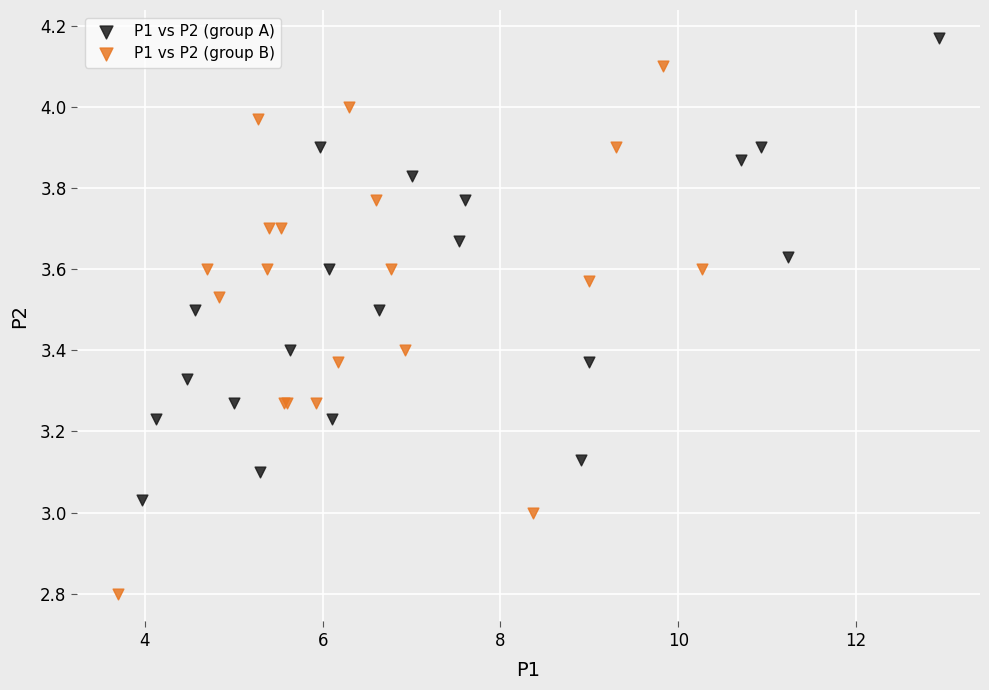

Which series contains the lowest Y value?

P1 vs P2 (group B)